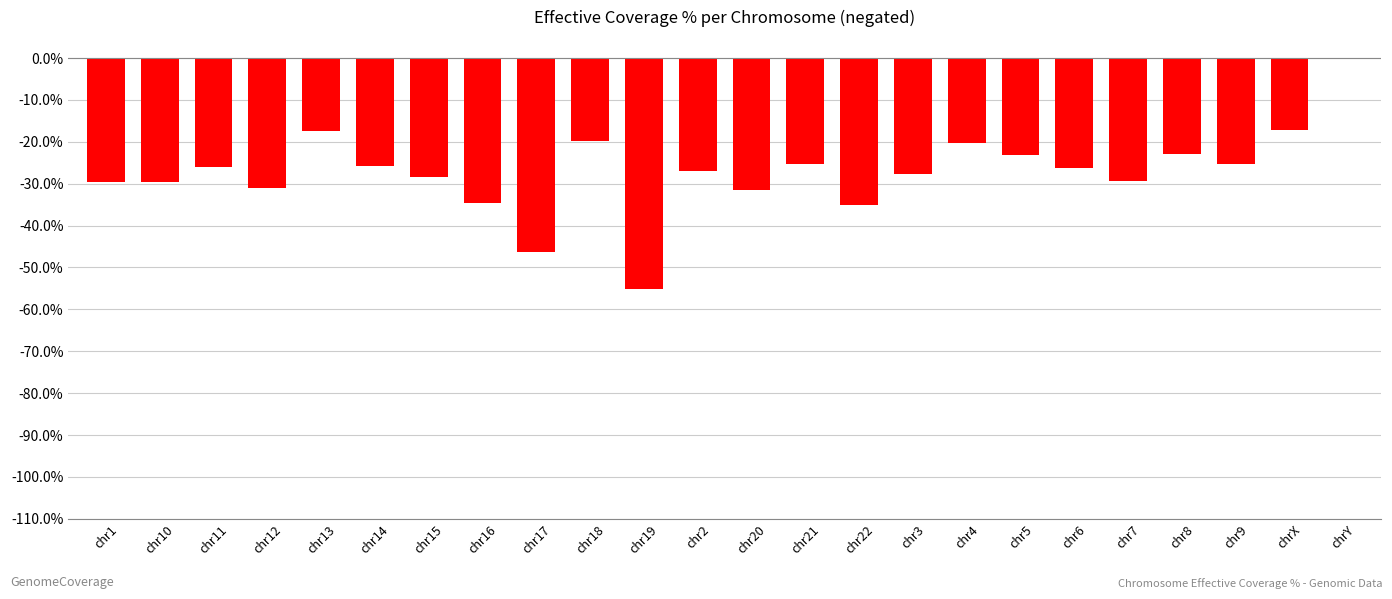

What is the sum of the values at chr12 and chr18?

-50.8